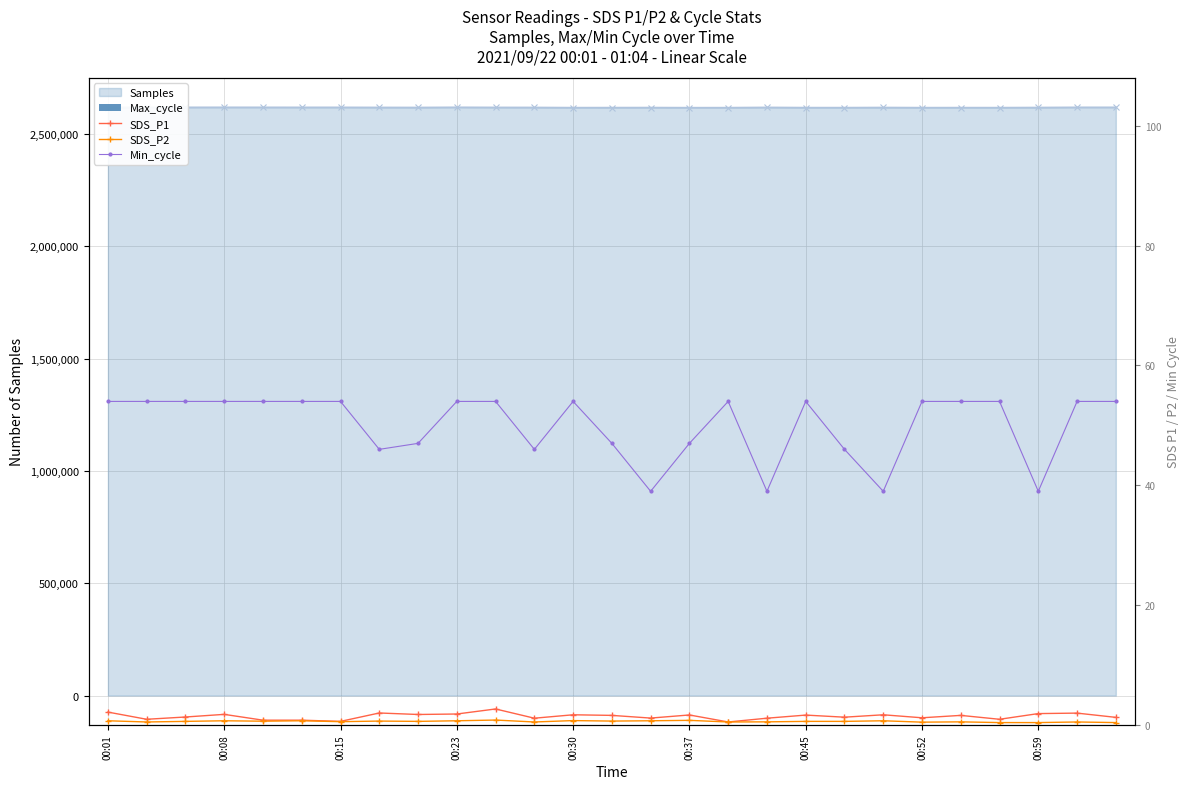

What is the difference between the second highest and minimum values in the SDS_P2 series?

0.4